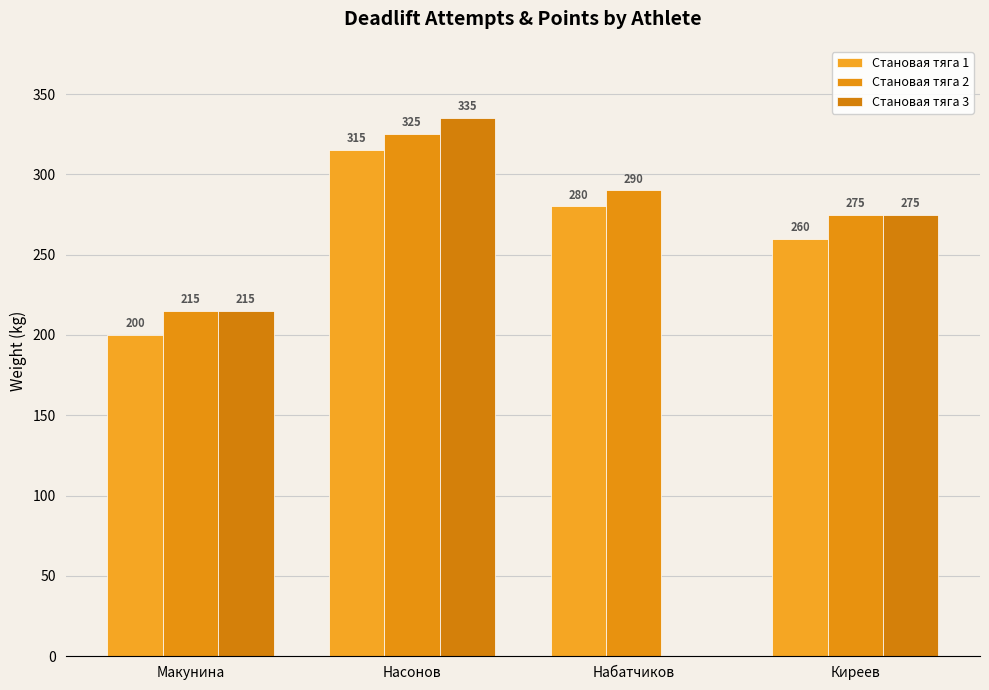

Which label corresponds to the smallest value in the chart?

Набатчиков